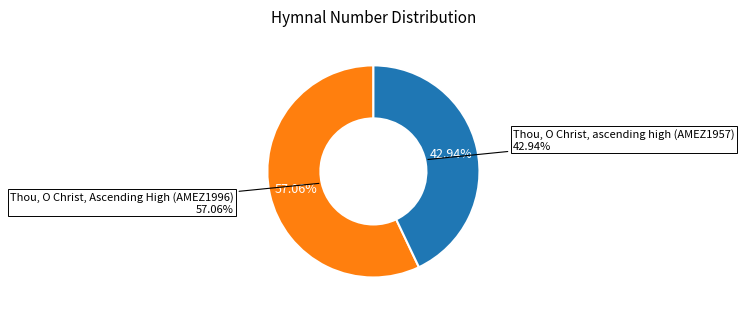

Which category has the biggest portion of the pie?

Thou, O Christ, Ascending High (AMEZ1996)